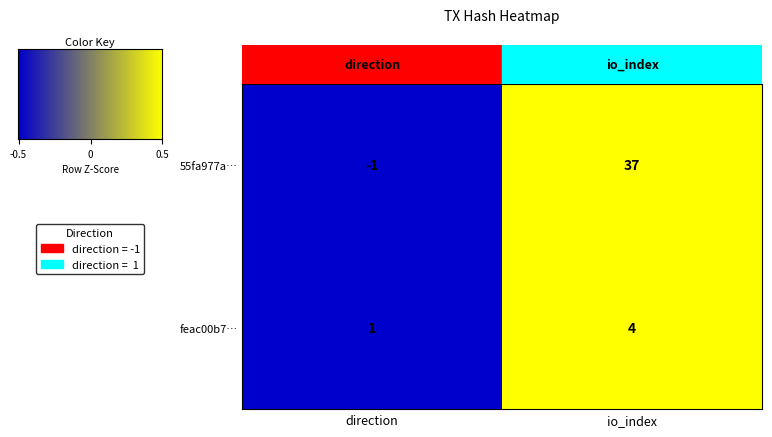

What is the minimum value shown in the chart?

-1